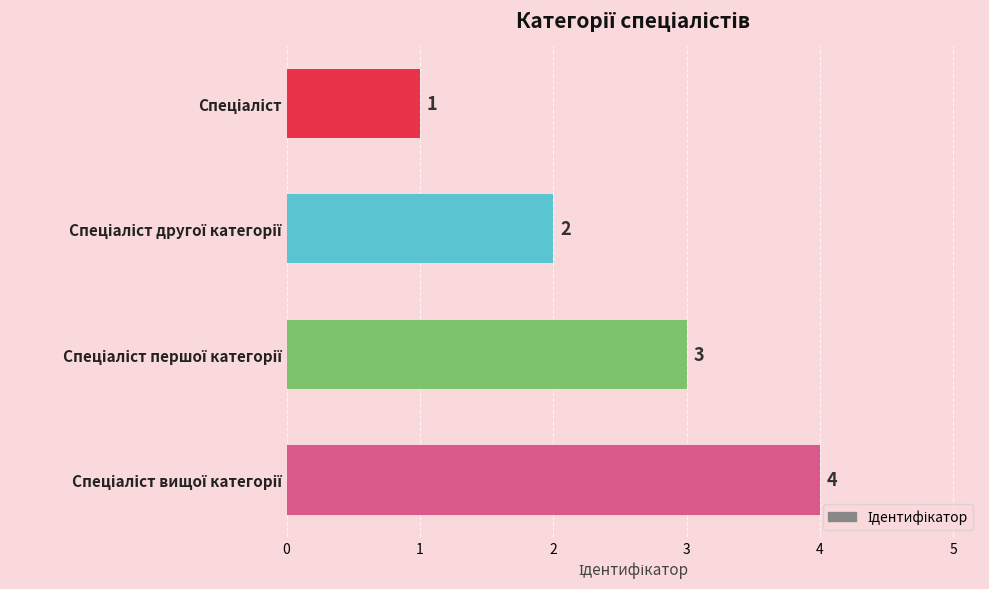

What is the sum of all values?

10